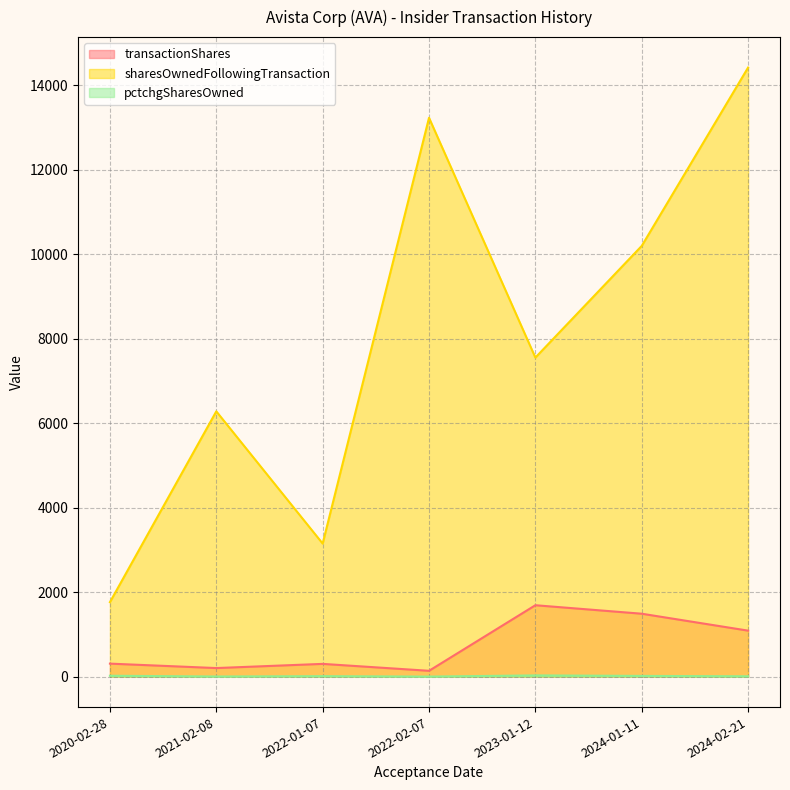

Count the number of categories in the chart.

7